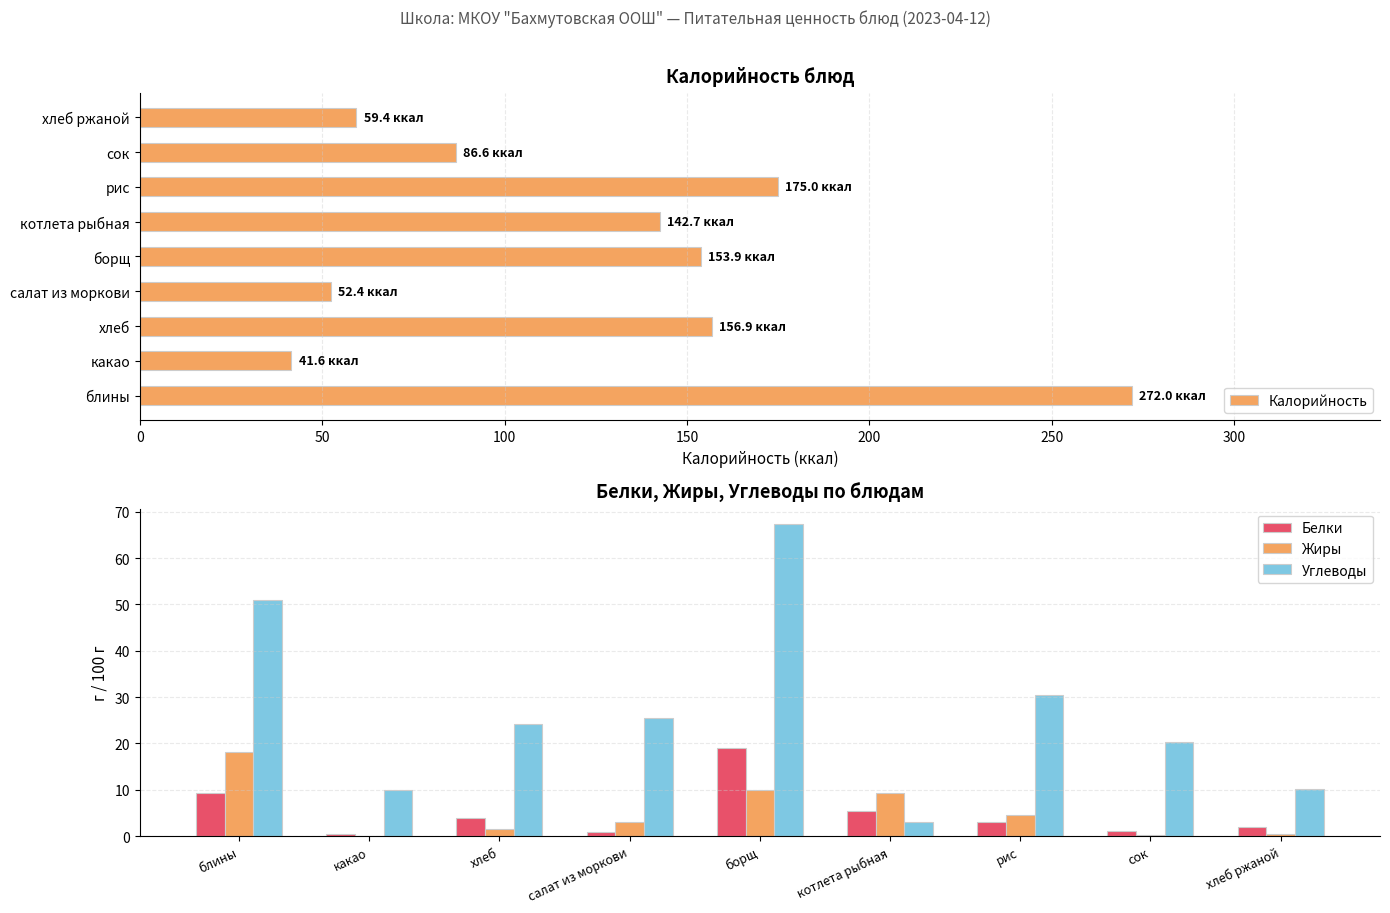

Which category has the highest value in the Углеводы series?

борщ